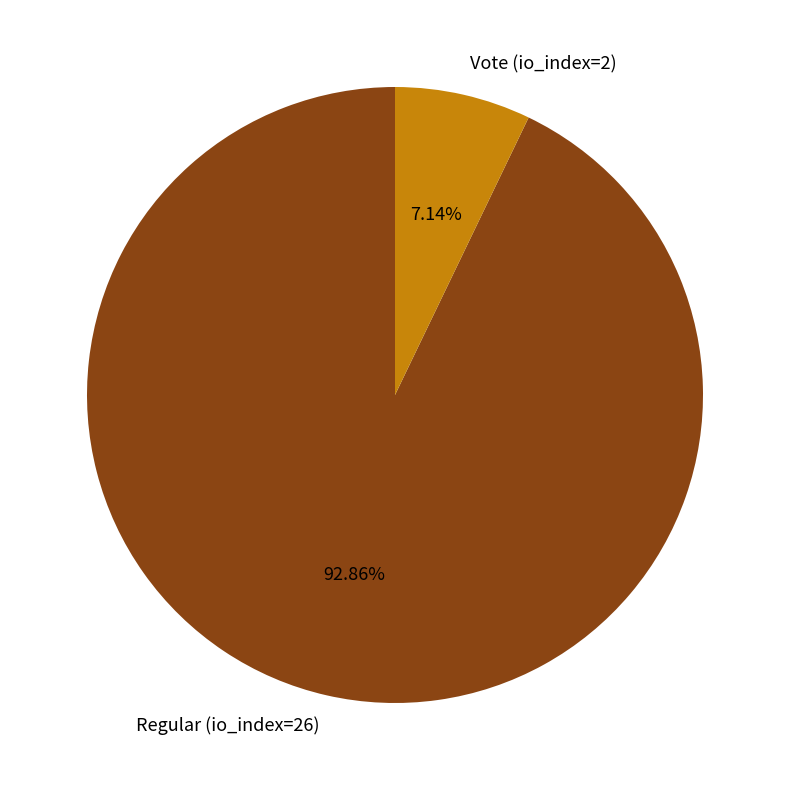

What is the smallest slice in the pie chart?

Vote (io_index=2)